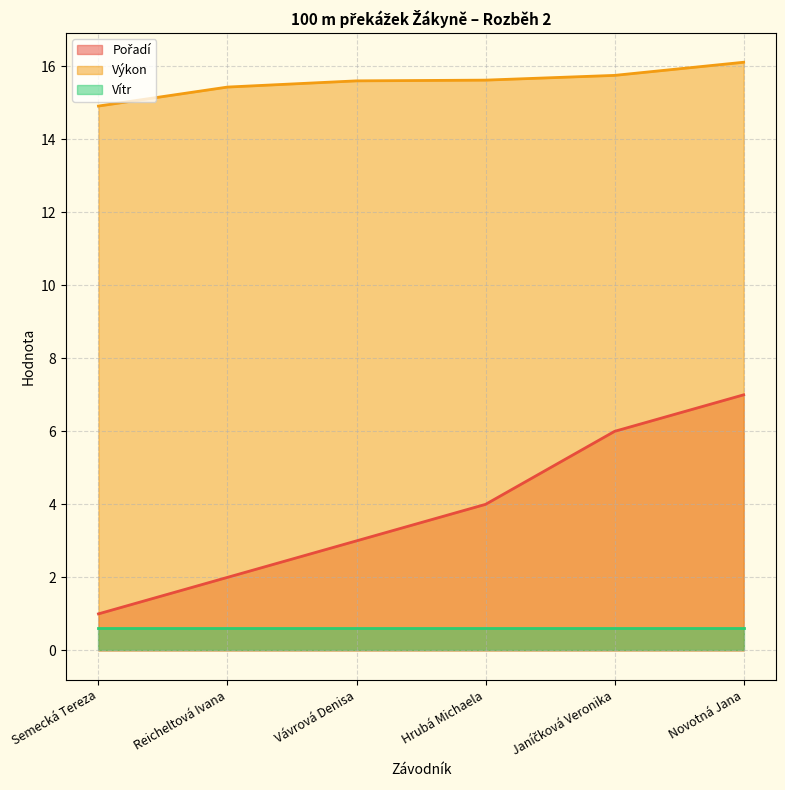

What is the maximum value for Výkon?

16.1